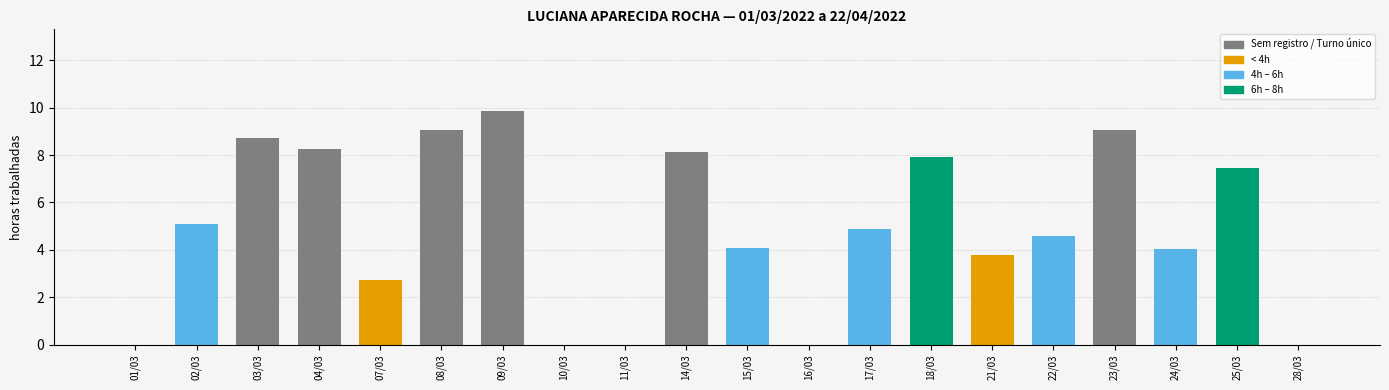

Where does the data first go above 4?

02/03